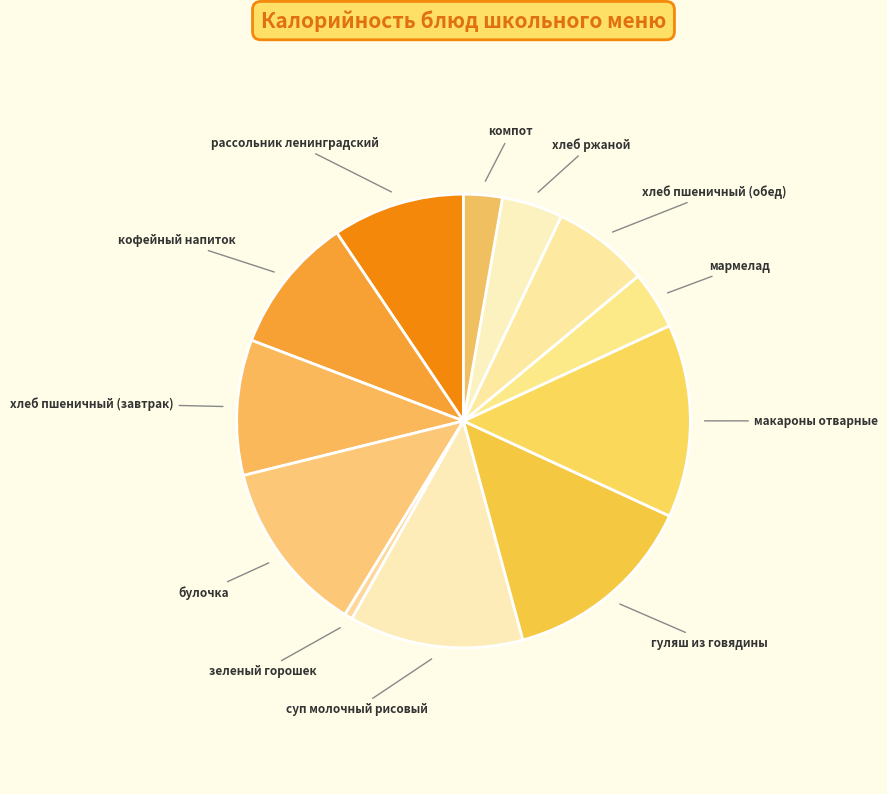

Is there any slice that represents more than half of the pie?

No